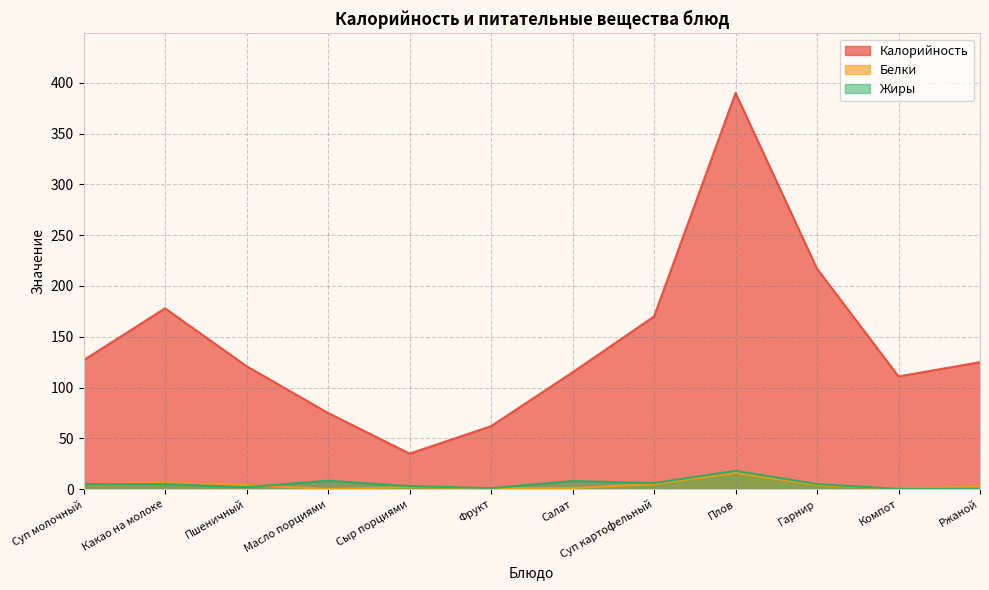

How many lines are shown in the chart?

3